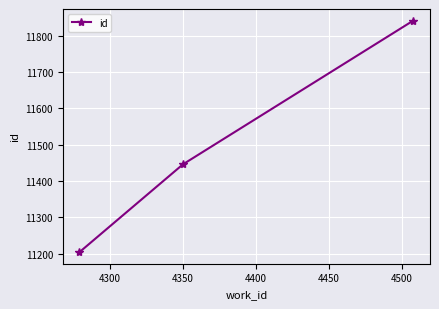

What is the difference between the maximum and second lowest values?

396